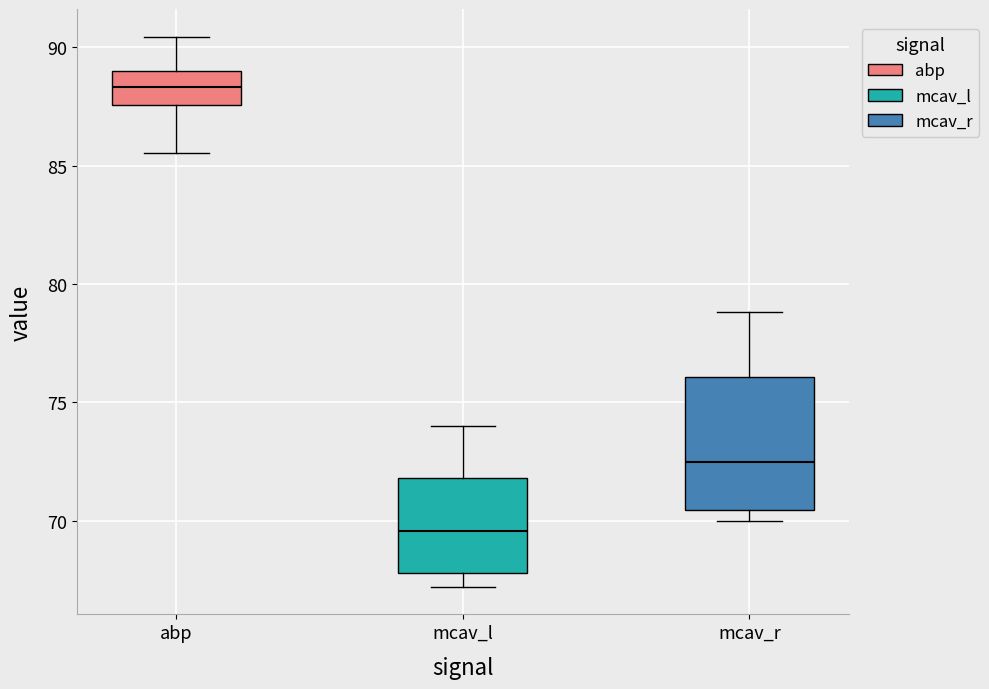

Which box has the lowest median line?

mcav_l